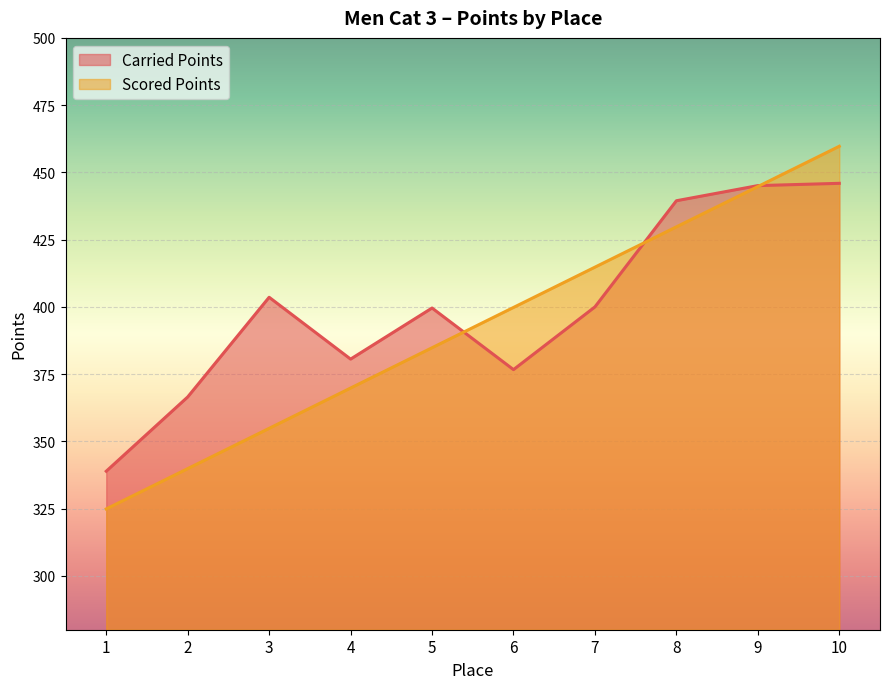

What value does the Scored Points series have at 7?

414.8